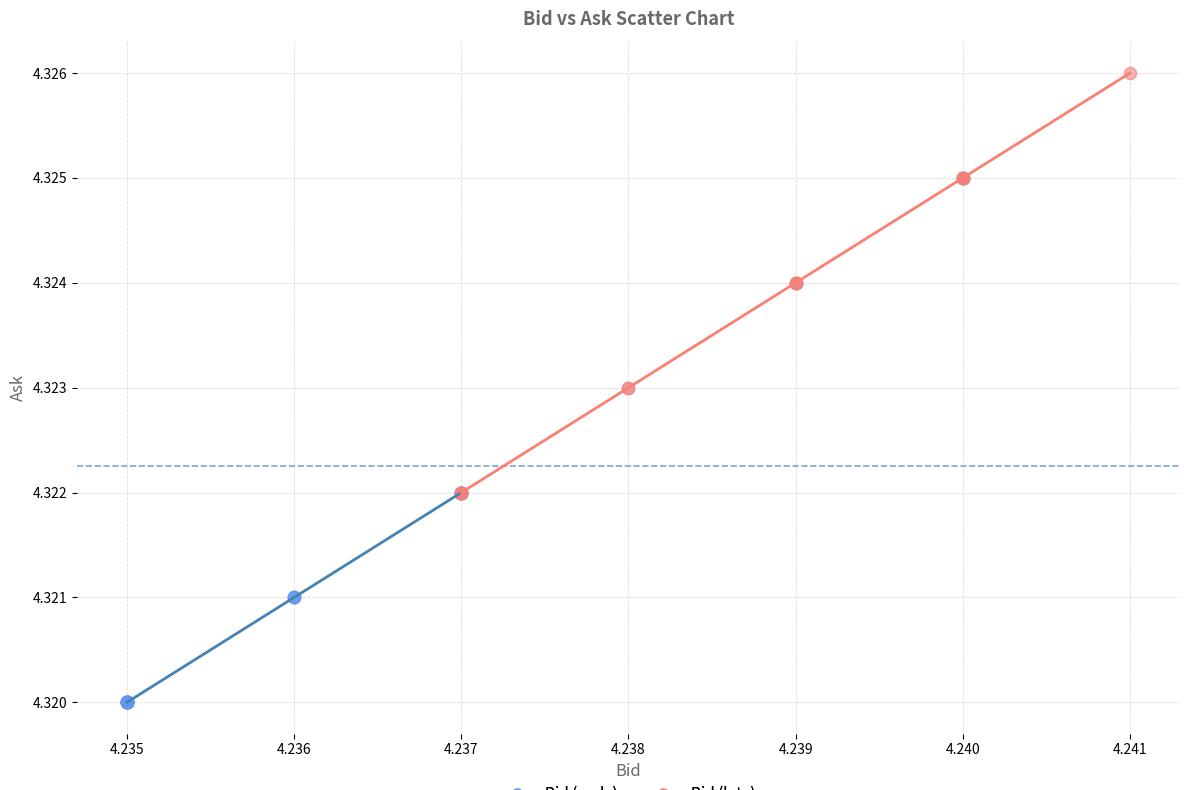

Which series reaches the maximum Y coordinate?

Bid (late)